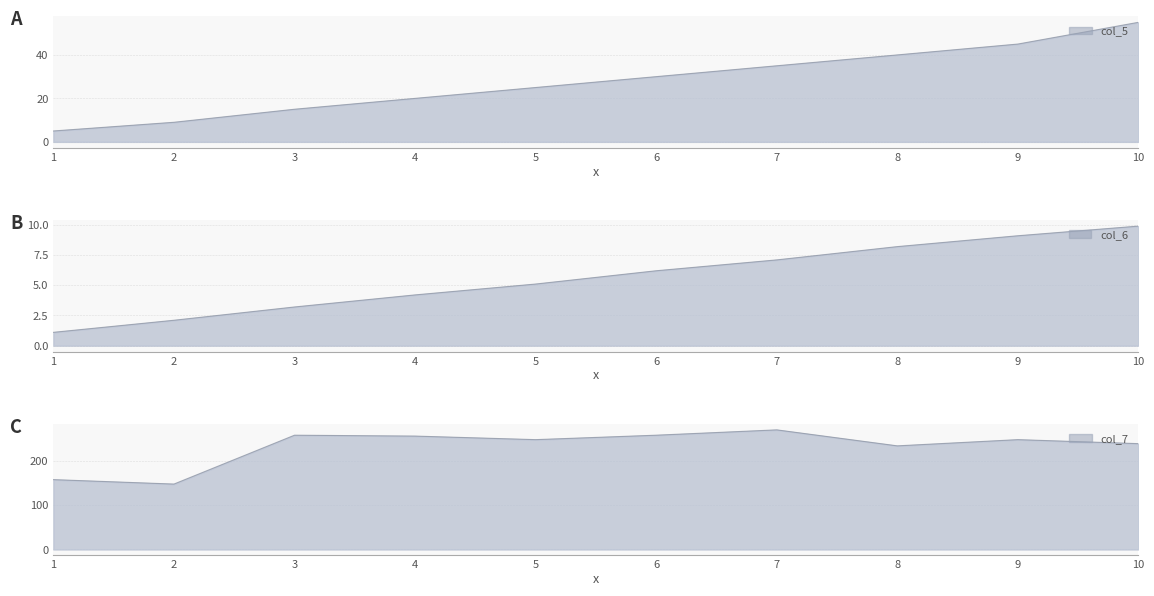

True or false: col_6 and col_7 cross at least once.

False